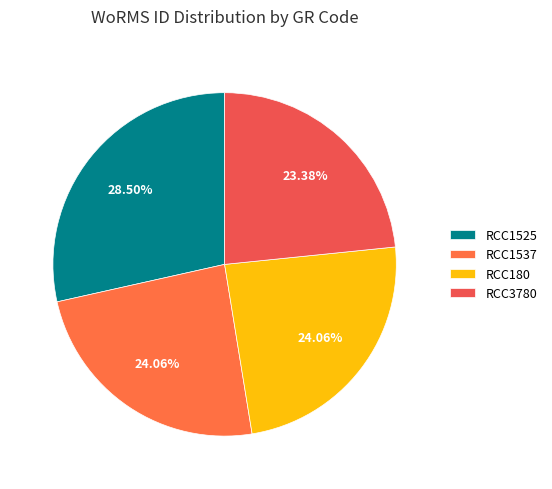

The RCC1537 slice represents 34% of the pie. True or false?

False